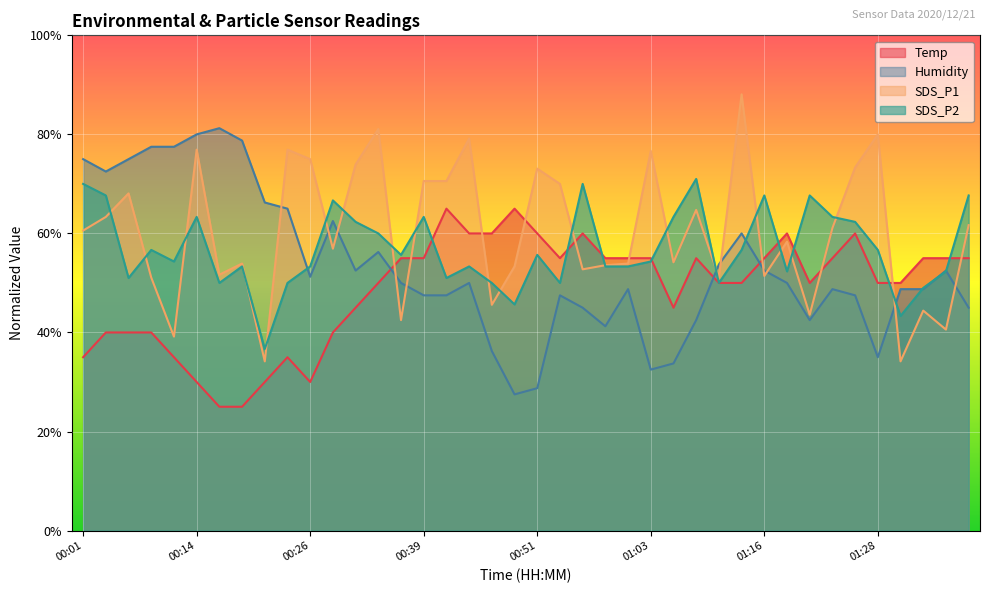

Between which two adjacent categories do SDS_P2 and Temp first intersect?

00:39 and 00:41